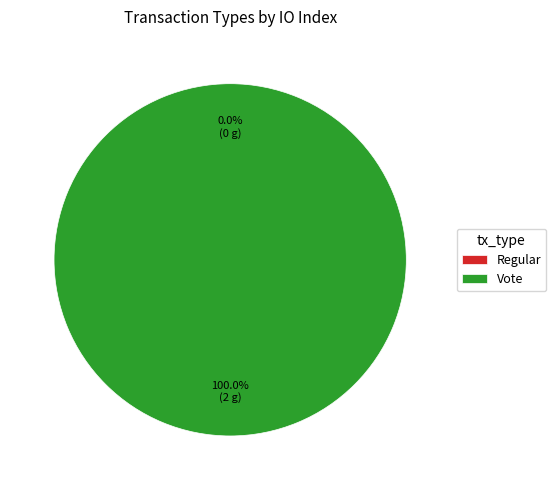

Which category has the biggest portion of the pie?

Vote